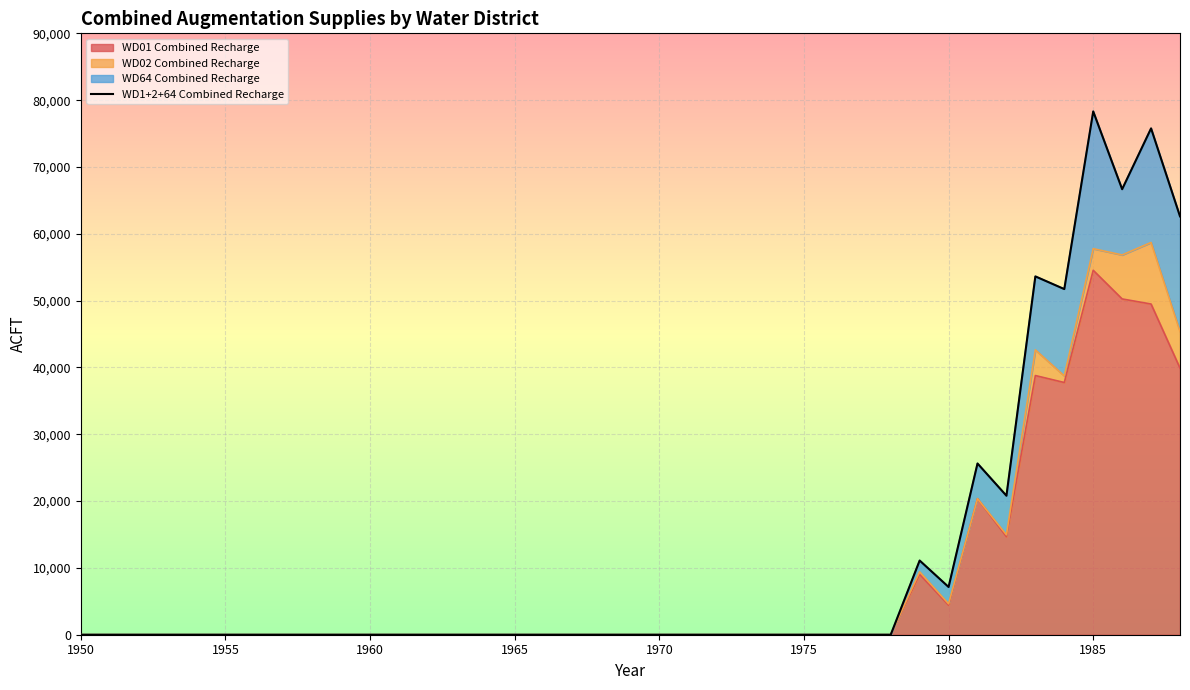

Which category has the lowest value across all series?

1950